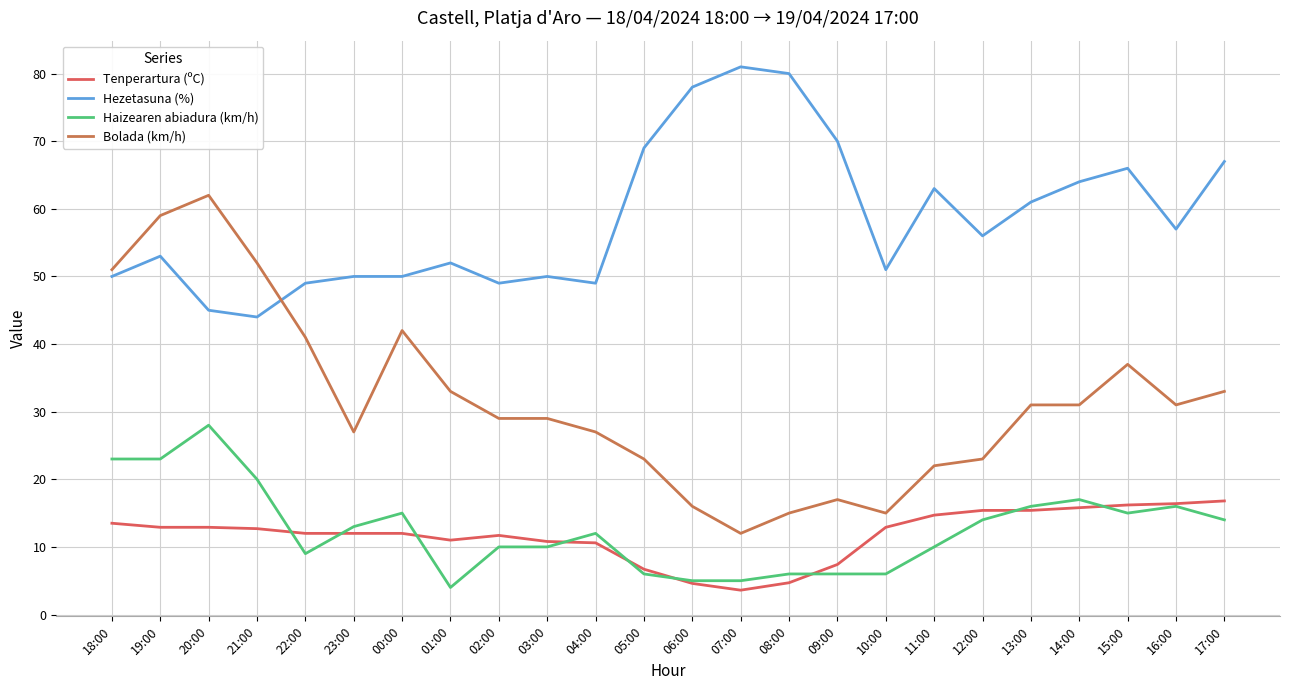

Which label corresponds to the smallest value in the chart?

07:00